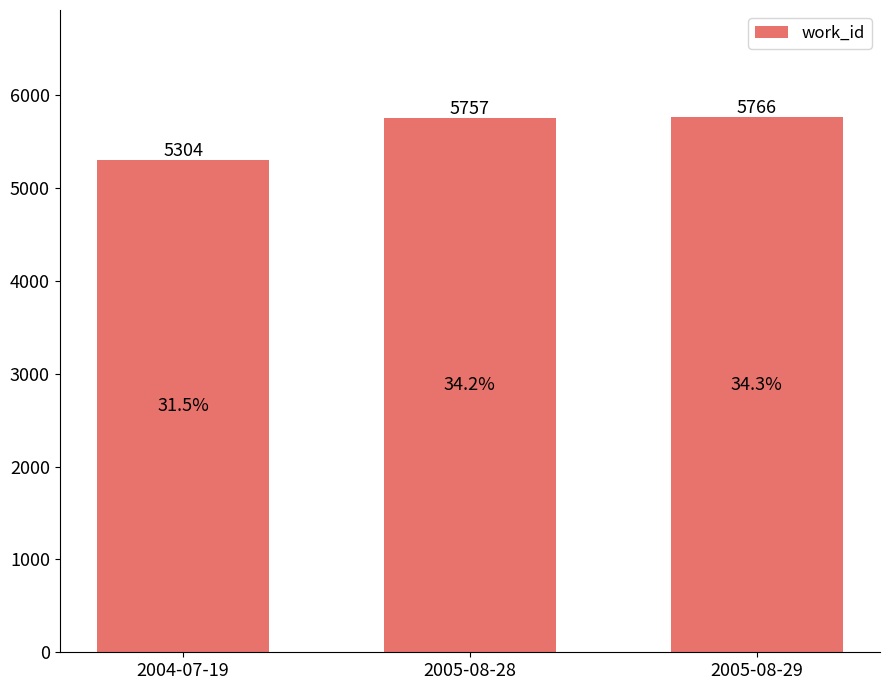

Between 2005-08-29 and 2005-08-28, which is larger?

2005-08-29